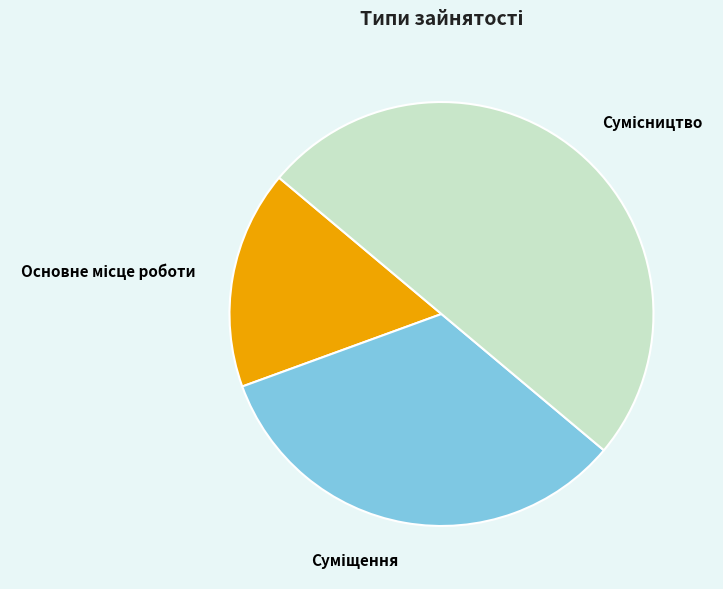

What is the total percentage of Суміщення and Основне місце роботи?

50.0%